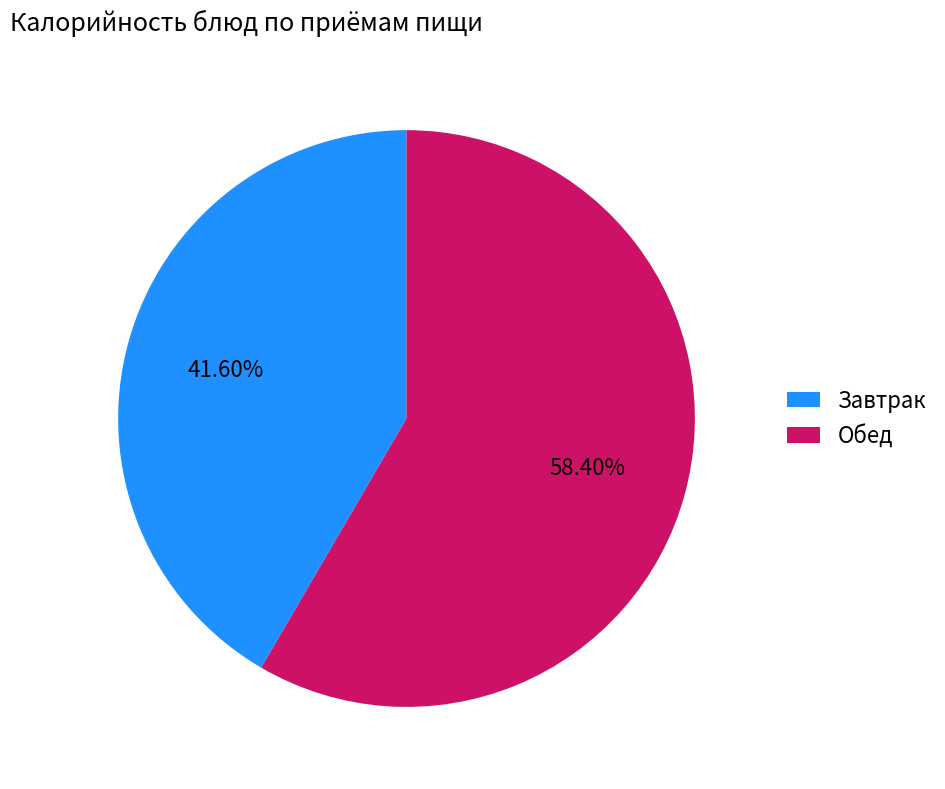

Which slice is the smallest?

Завтрак